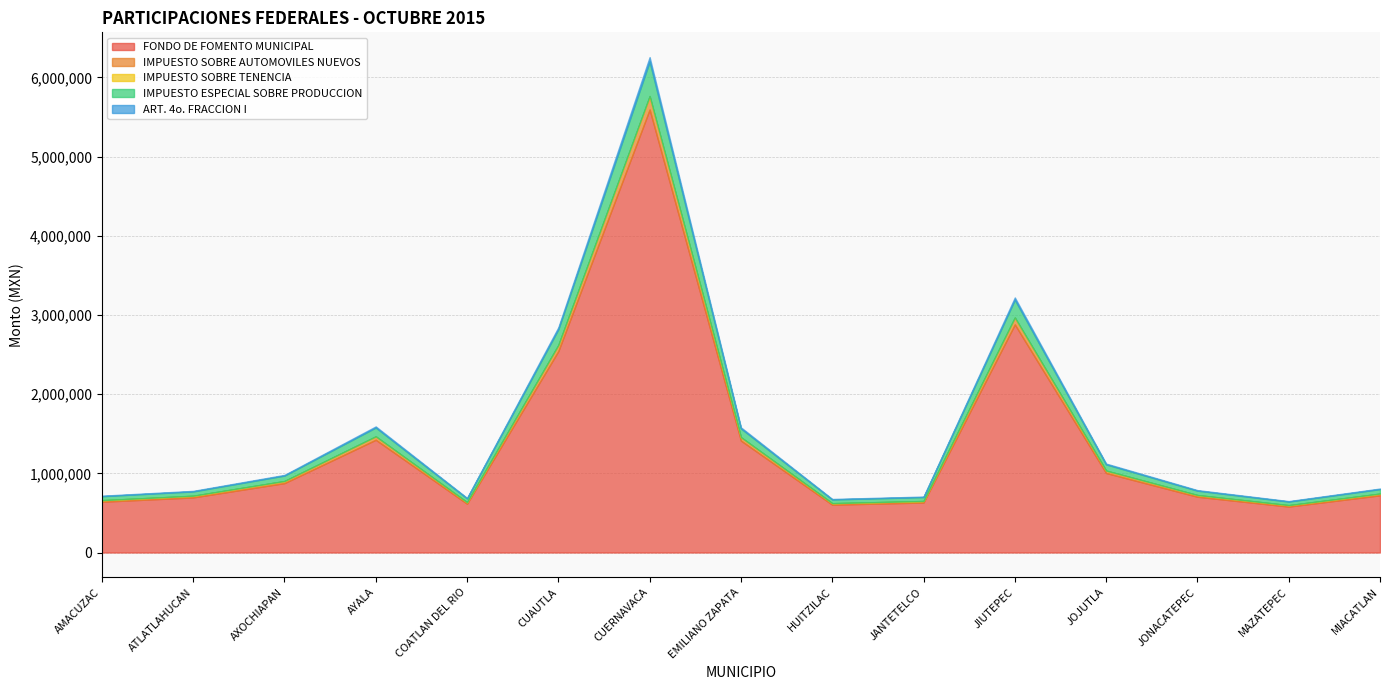

How many values in the IMPUESTO SOBRE TENENCIA series exceed 761?

7